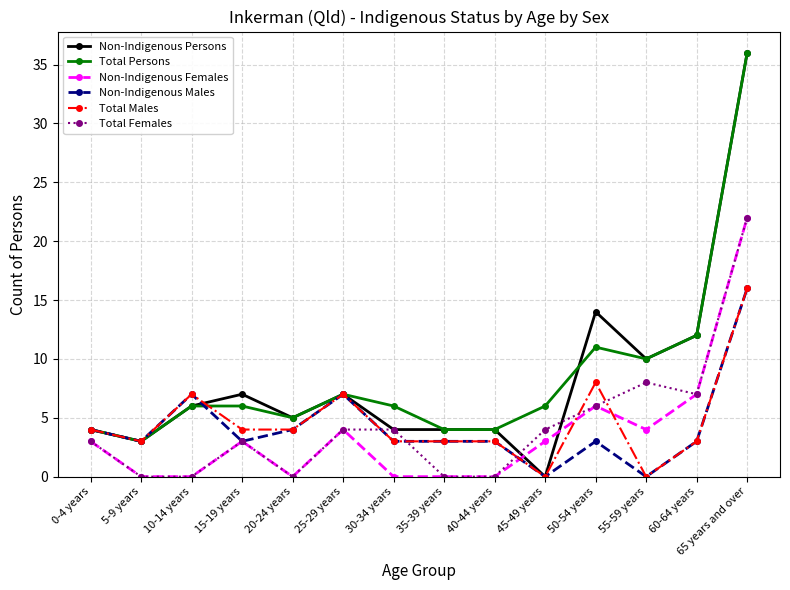

Does the chart display data point markers on the line(s)?

Yes